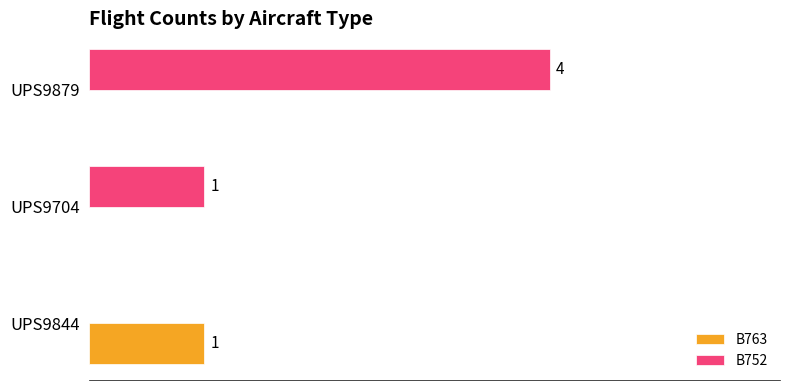

Which category has the highest value across all series?

UPS9879